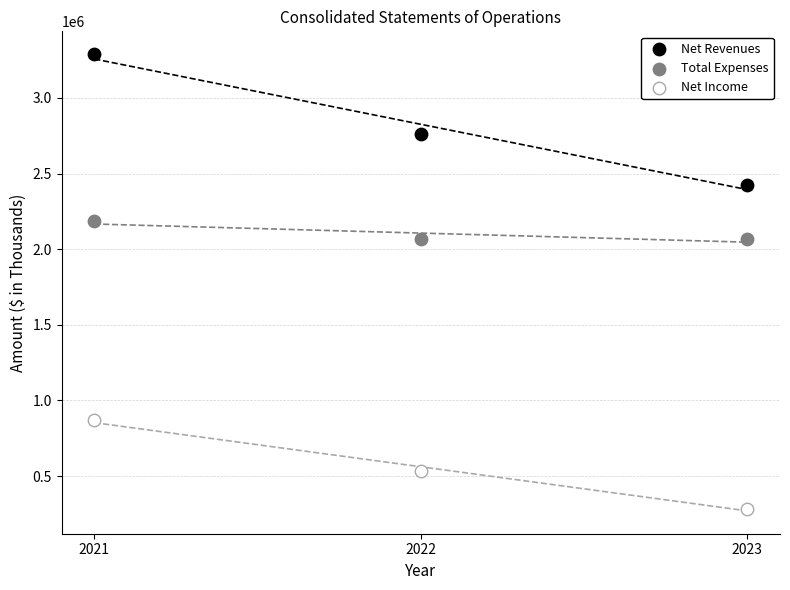

Which series reaches the maximum Y coordinate?

Net Revenues